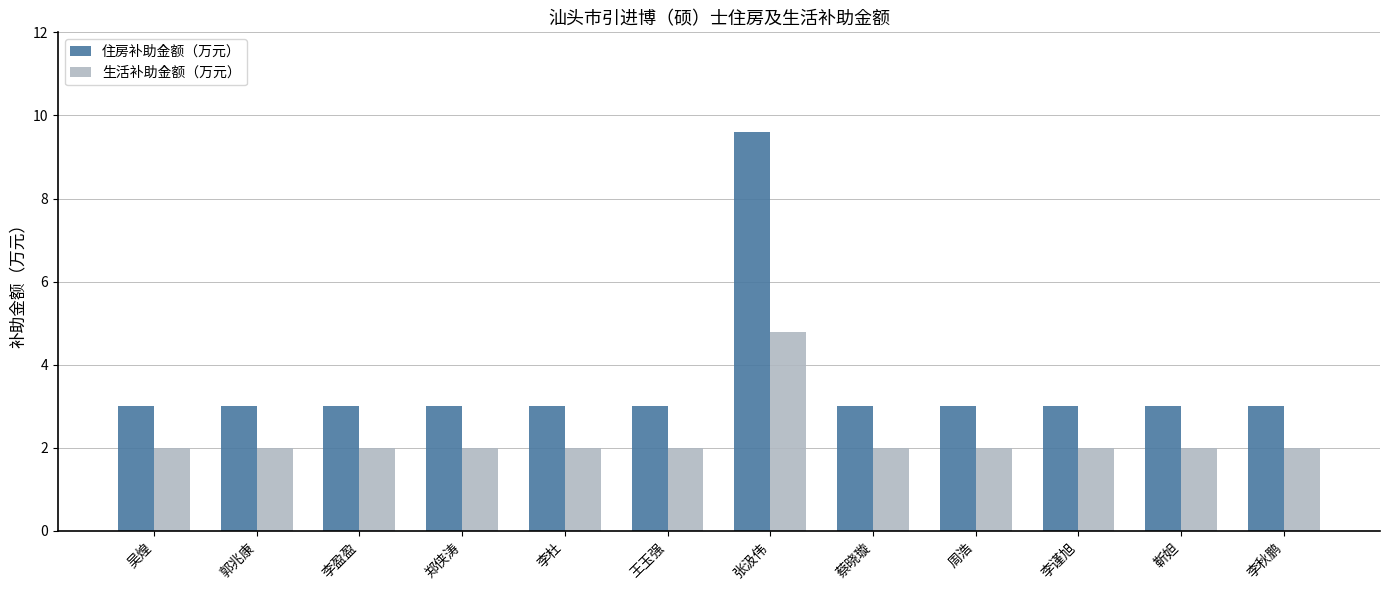

Reading left to right, extract all data points from this chart.

住房补助金额（万元）: 3.0	3.0	3.0	3.0	3.0	3.0	9.6	3.0	3.0	3.0	3.0	3.0
生活补助金额（万元）: 2.0	2.0	2.0	2.0	2.0	2.0	4.8	2.0	2.0	2.0	2.0	2.0